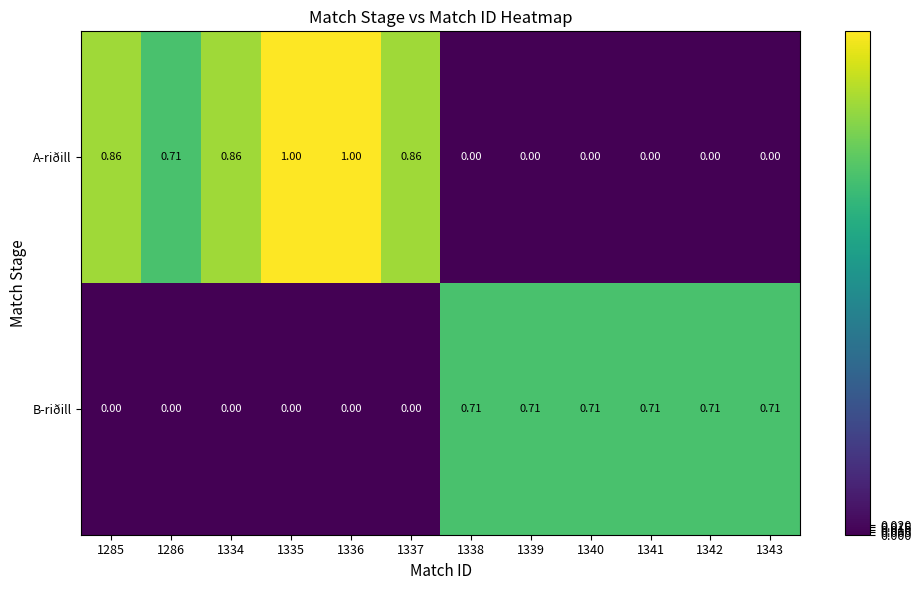

List the series in order of their peak value, highest first.

A-riðill, B-riðill